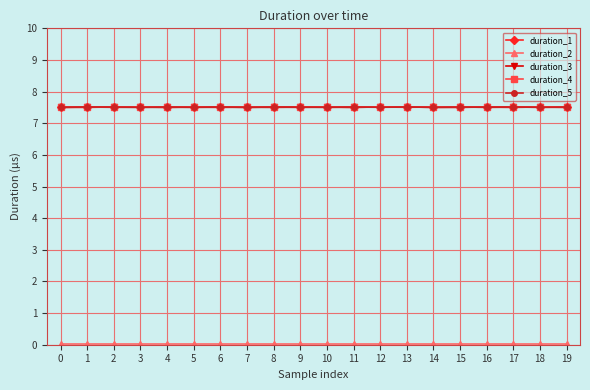

The value of duration_3 at 18 is 7.5. True or false?

True